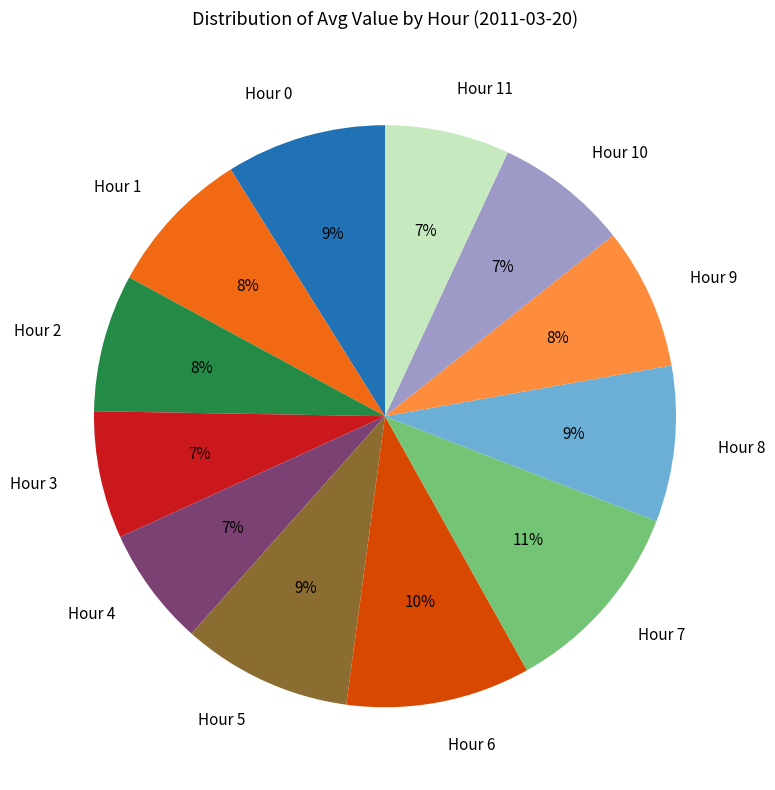

Combined, do Hour 5 and Hour 11 account for over 50%?

No